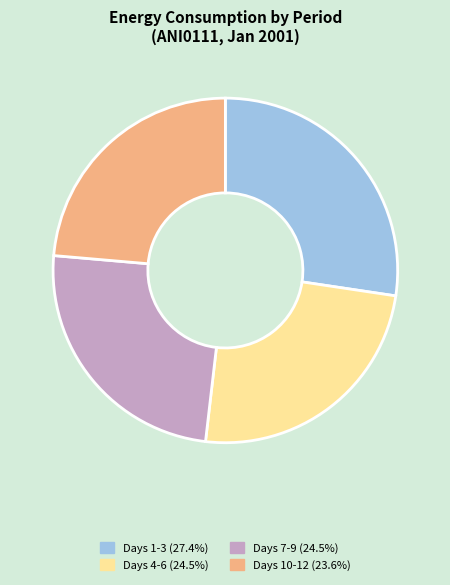

Is there a majority slice in this chart?

No